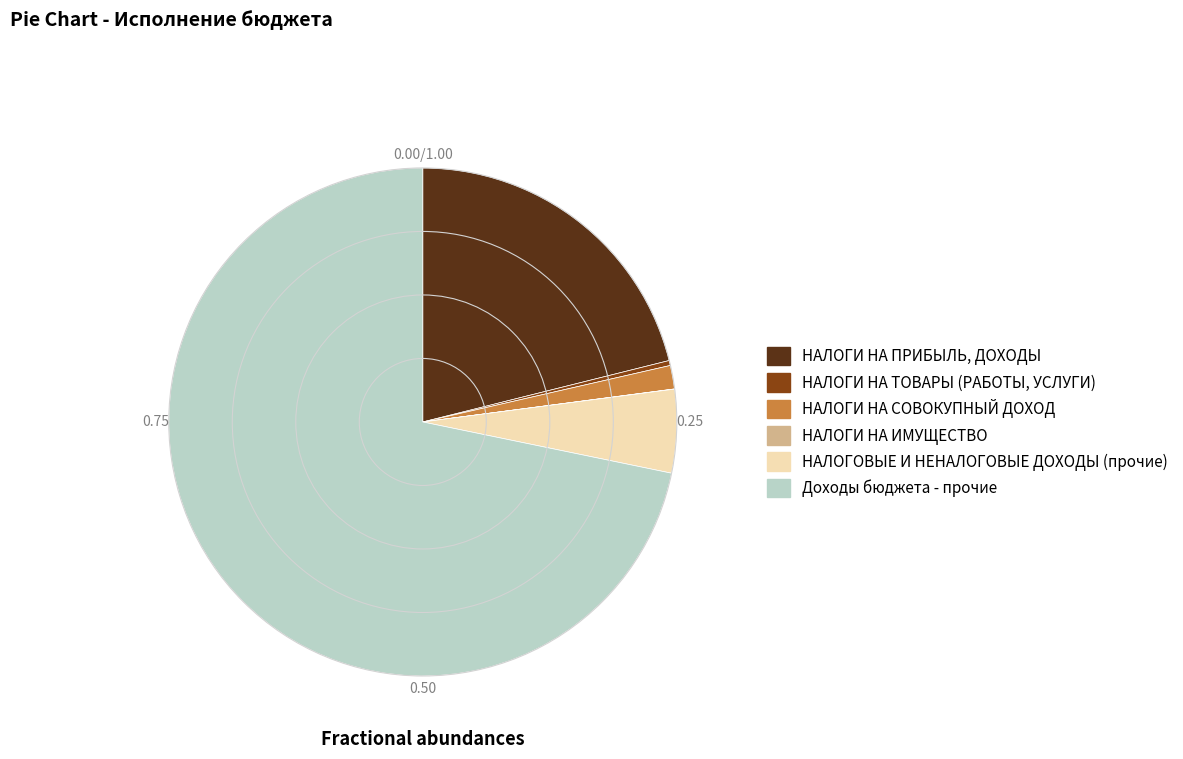

Is НАЛОГИ НА ТОВАРЫ (РАБОТЫ, УСЛУГИ) the majority of the pie?

No